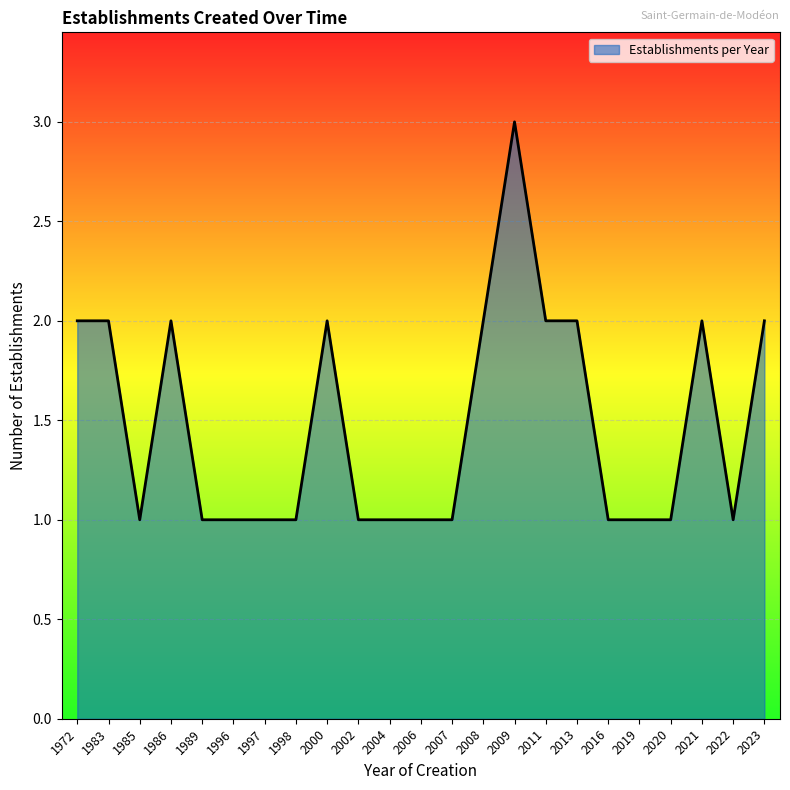

What is the maximum value shown in the chart?

3